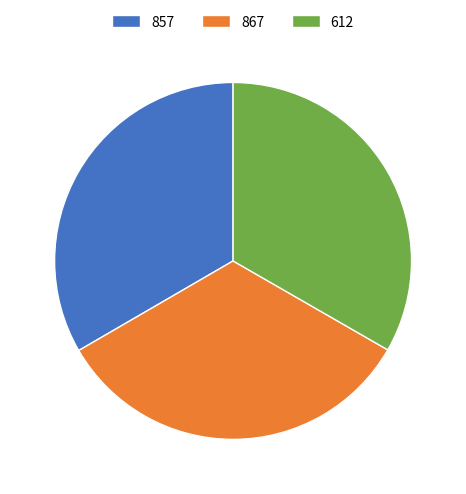

How many slices are in this pie chart?

3